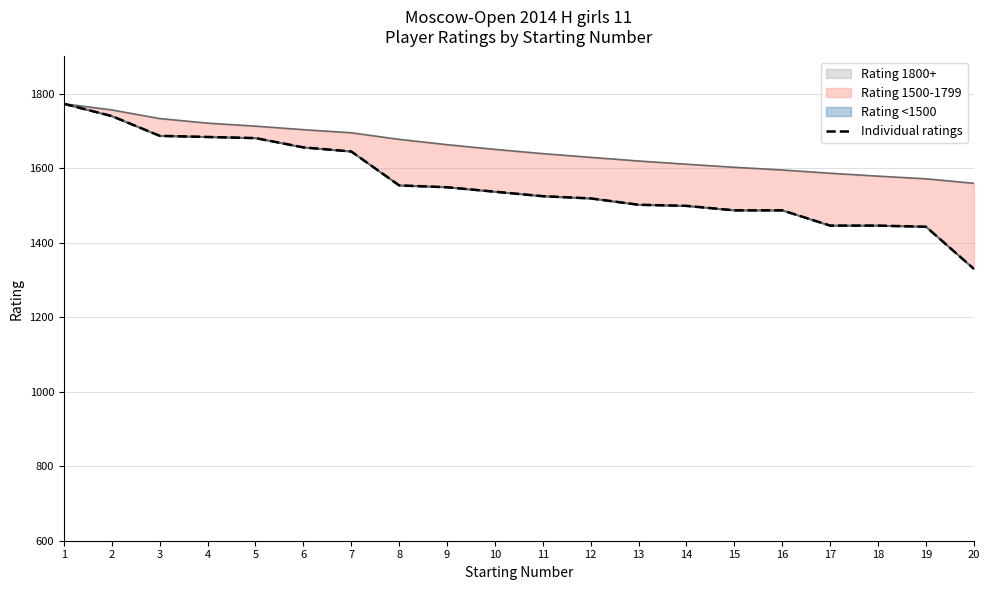

Which has a higher value, 3 or 16?

3